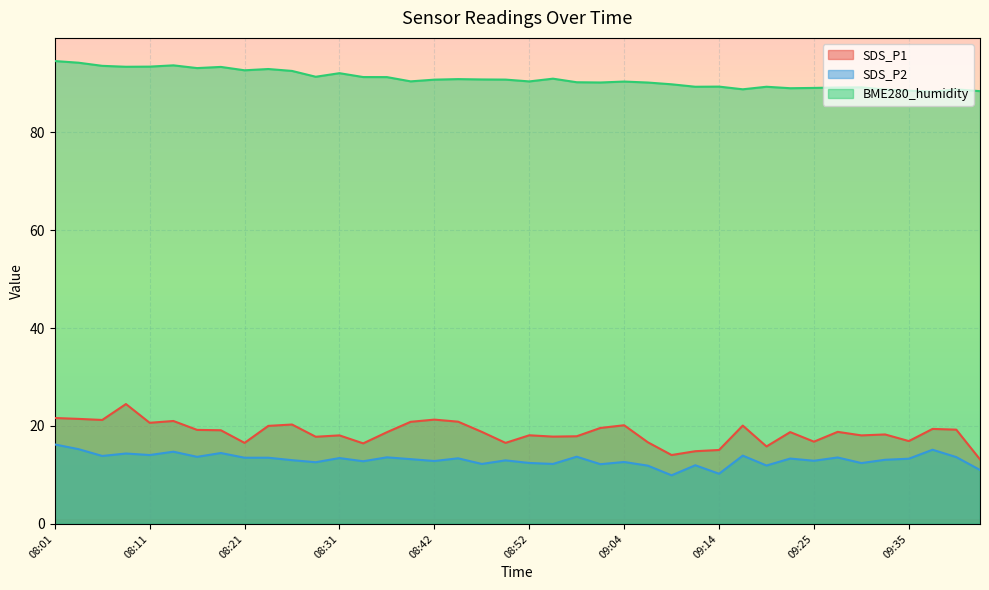

What is the value of the BME280_humidity point at the 5th from the left?

93.4